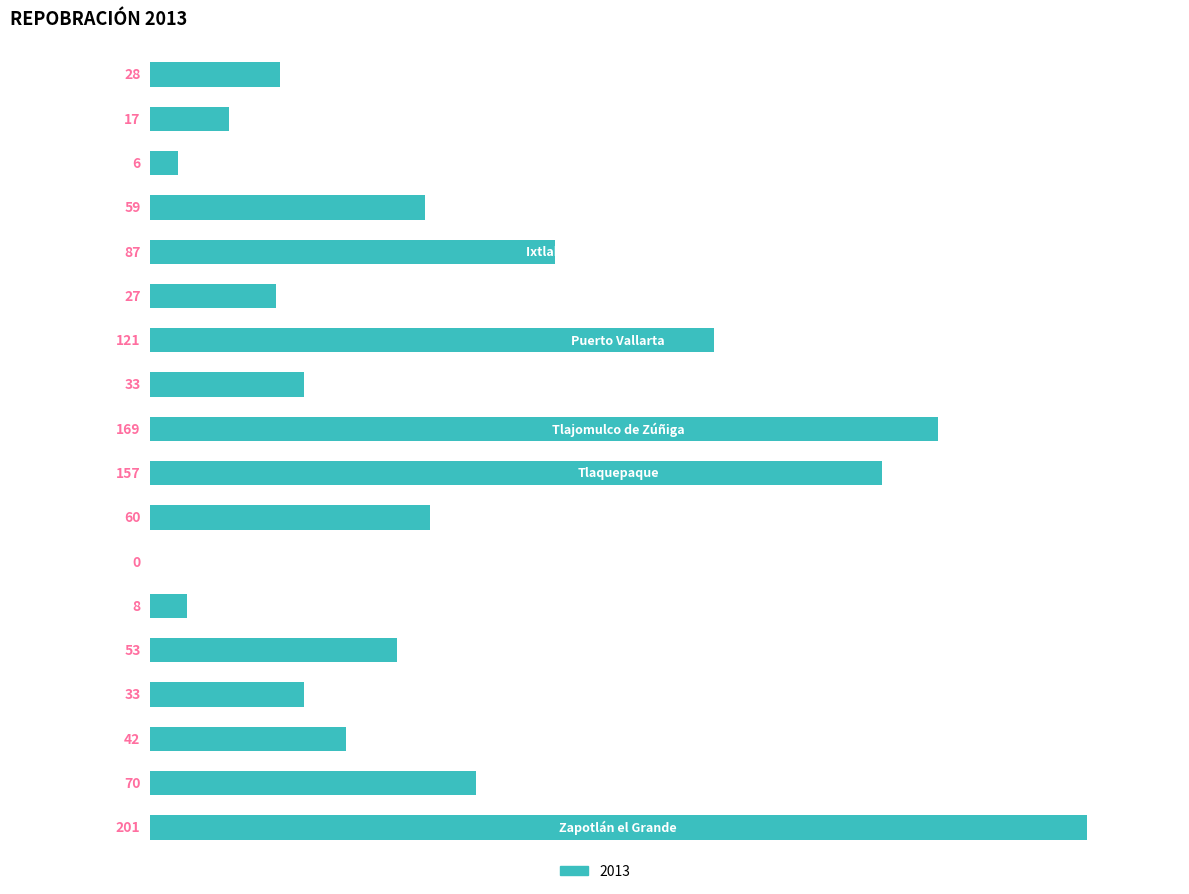

What is the maximum value shown in the chart?

201